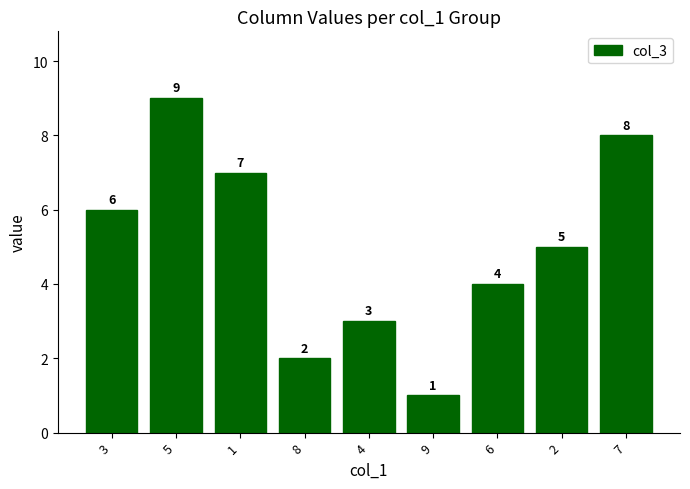

How many distinct data groups are displayed?

1